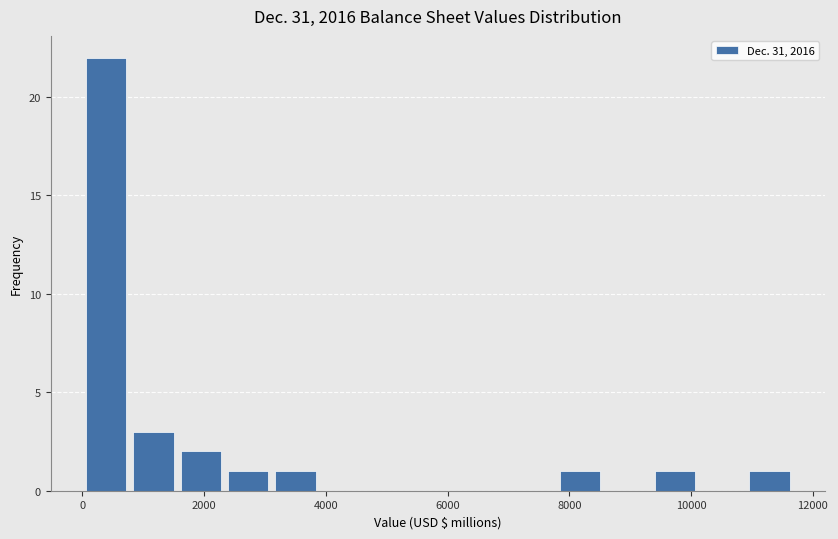

Read against the x-axis, roughly where is the centre of the tallest bar?

400